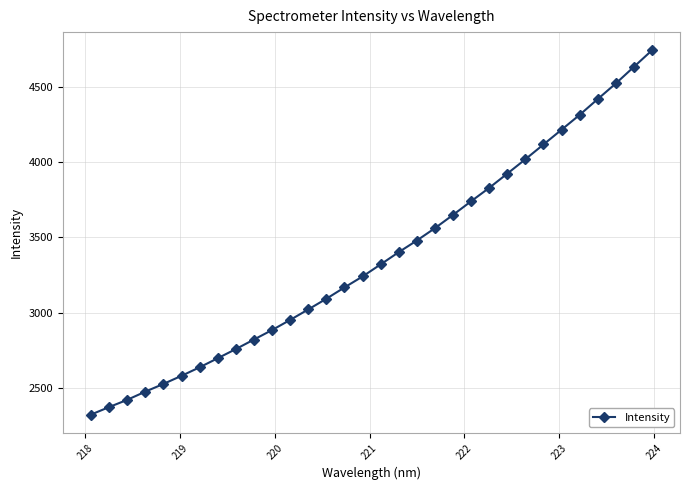

What is the value of the 6th point from the left?

2580.1